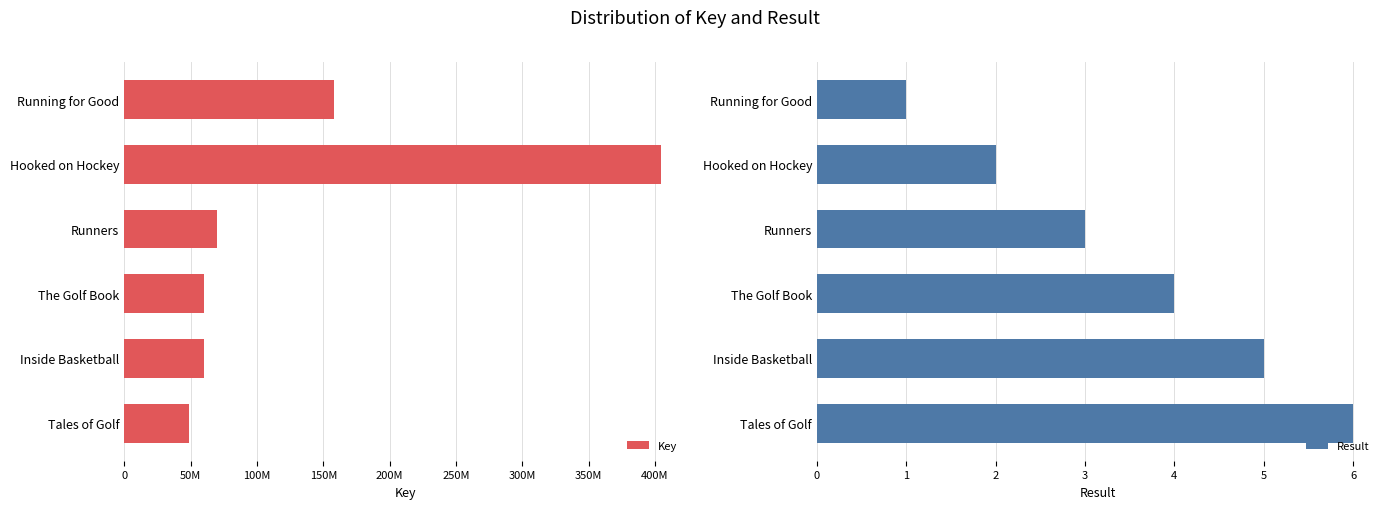

Does the chart contain any negative values?

No